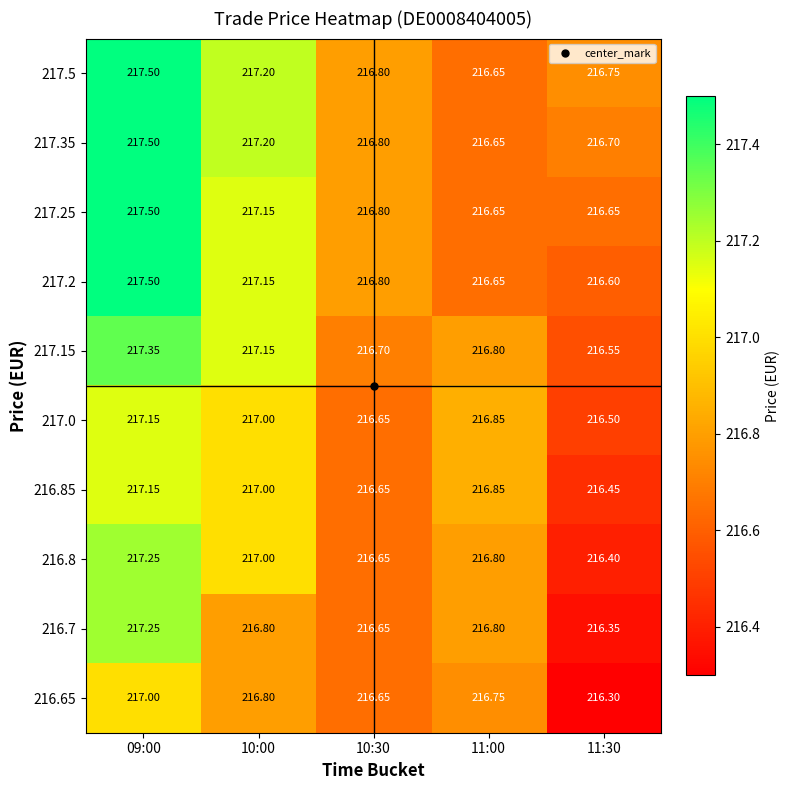

Count the number of categories in the chart.

5